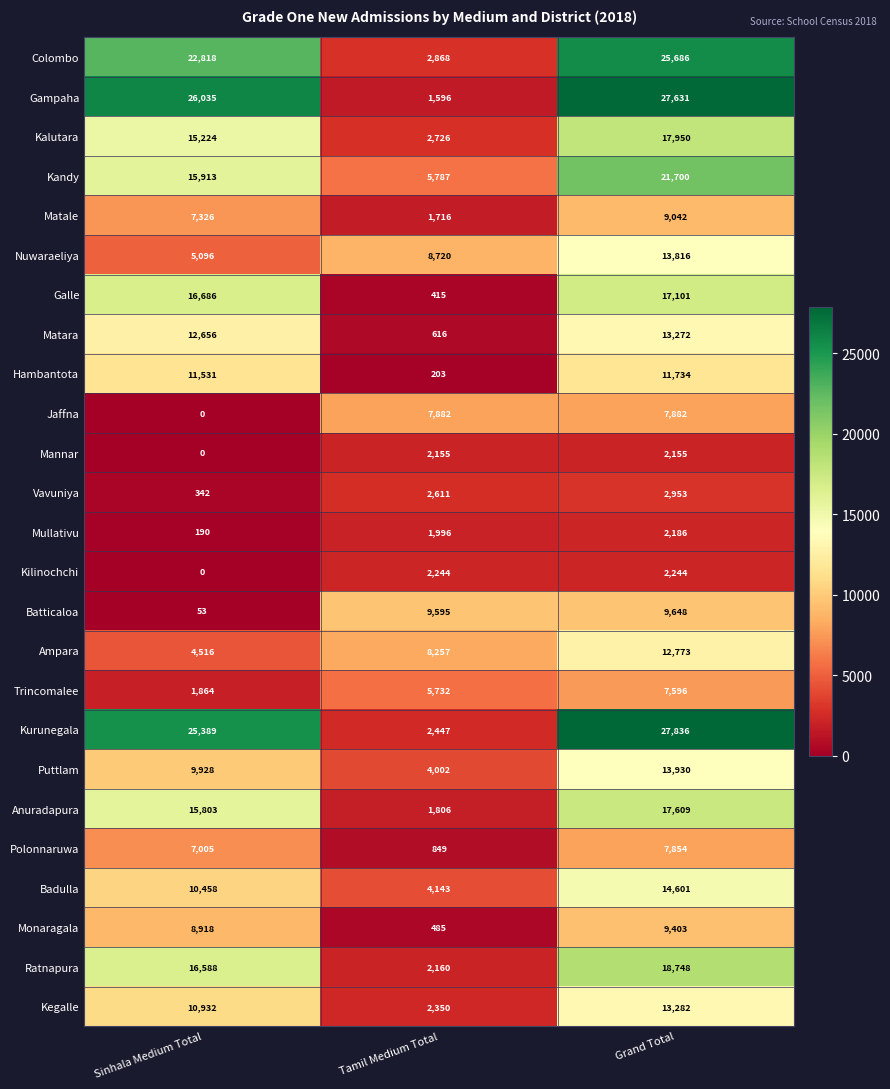

Rank the series by their maximum value, from highest to lowest.

Kurunegala, Gampaha, Colombo, Kandy, Ratnapura, Kalutara, Anuradapura, Galle, Badulla, Puttlam, Nuwaraeliya, Kegalle, Matara, Ampara, Hambantota, Batticaloa, Monaragala, Matale, Jaffna, Polonnaruwa, Trincomalee, Vavuniya, Kilinochchi, Mullativu, Mannar